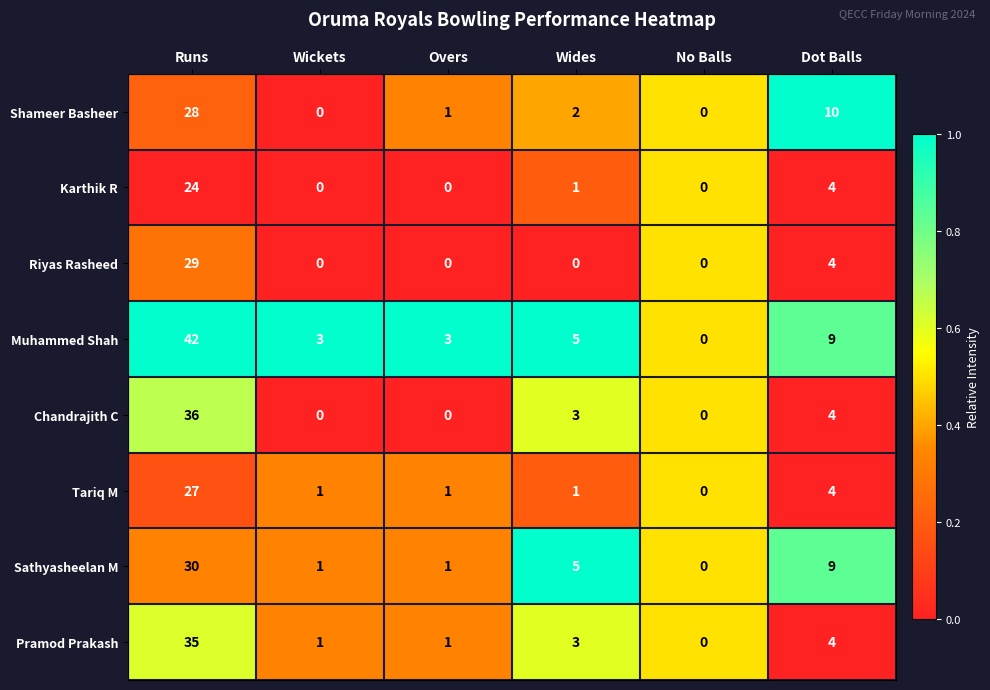

True or false: Sathyasheelan M has a value of 9 at Dot Balls.

True